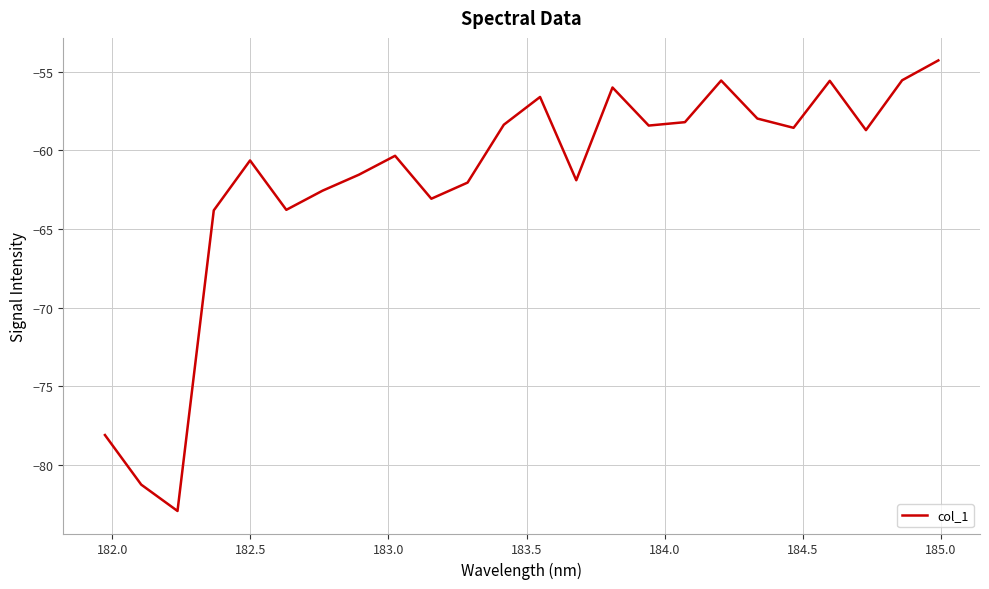

What is the greatest value displayed?

-54.3